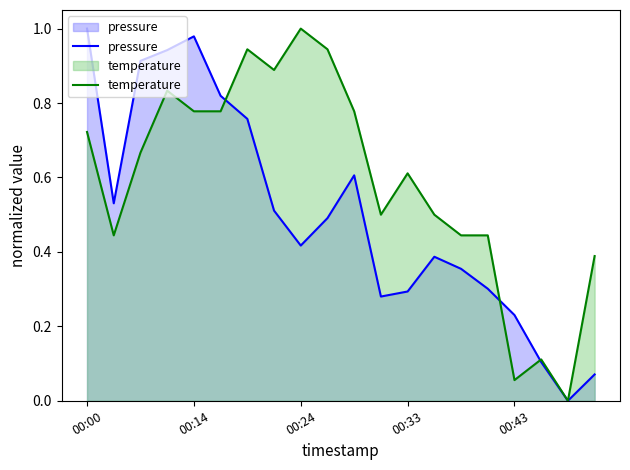

Is it true that temperature equals 0.0 at 17?

False